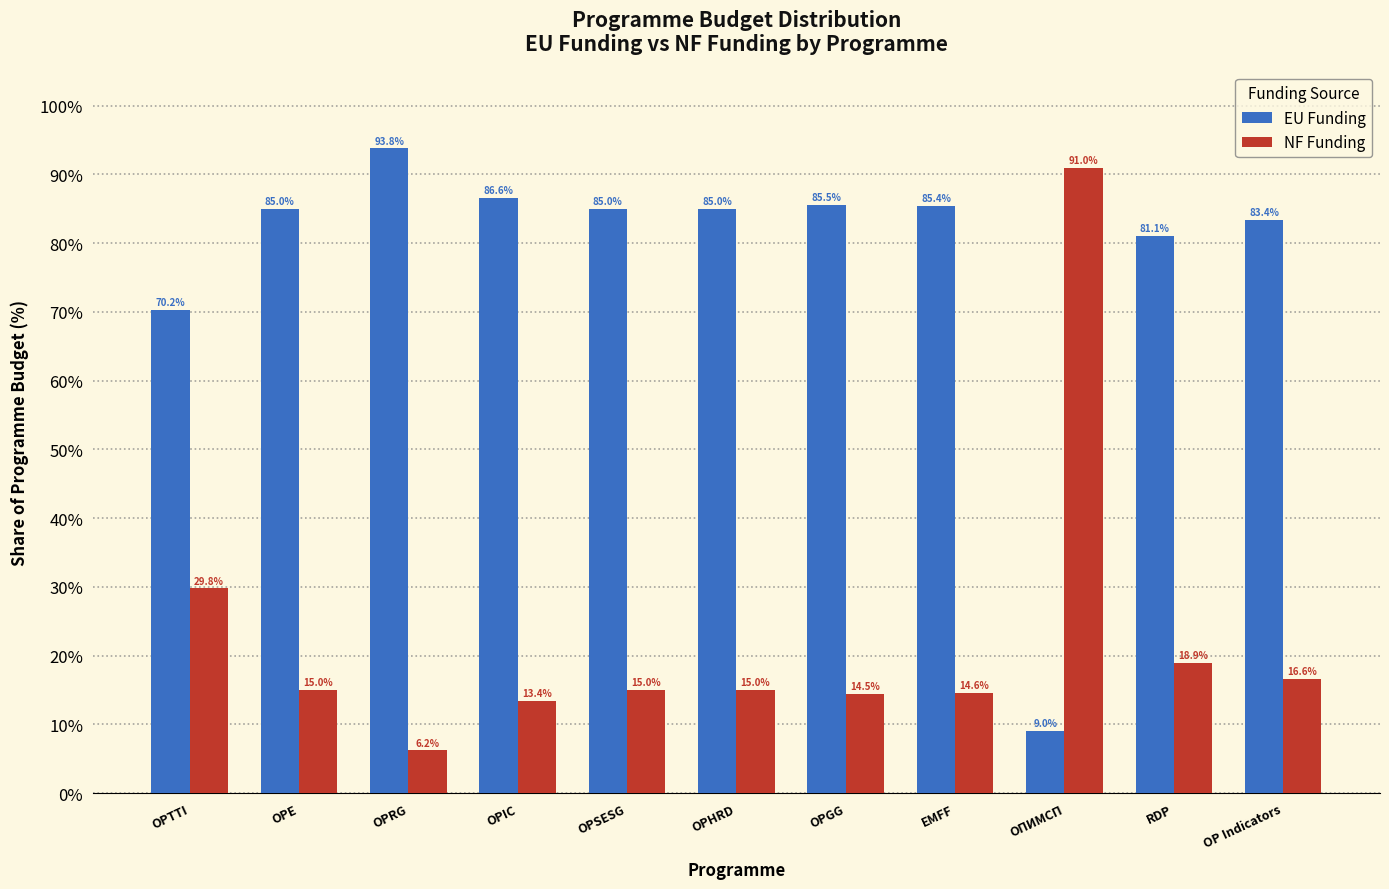

Which category has the lowest value across all series?

OPRG